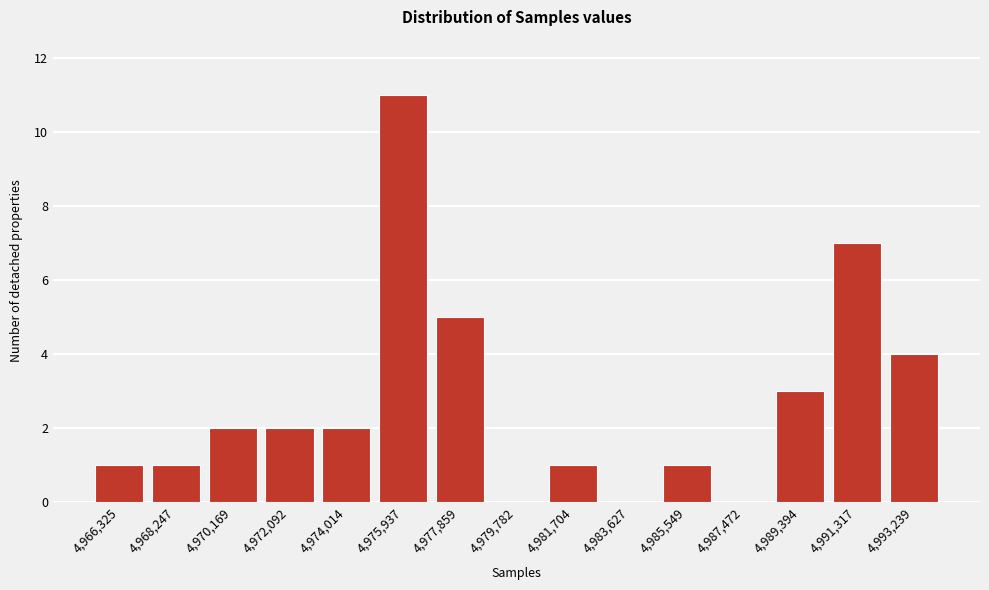

Reading left to right, extract all data points from this chart.

4,966,325=1	4,968,247=1	4,970,169=2	4,972,092=2	4,974,014=2	4,975,937=11	4,977,859=5	4,979,782=0	4,981,704=1	4,983,627=0	4,985,549=1	4,987,472=0	4,989,394=3	4,991,317=7	4,993,239=4